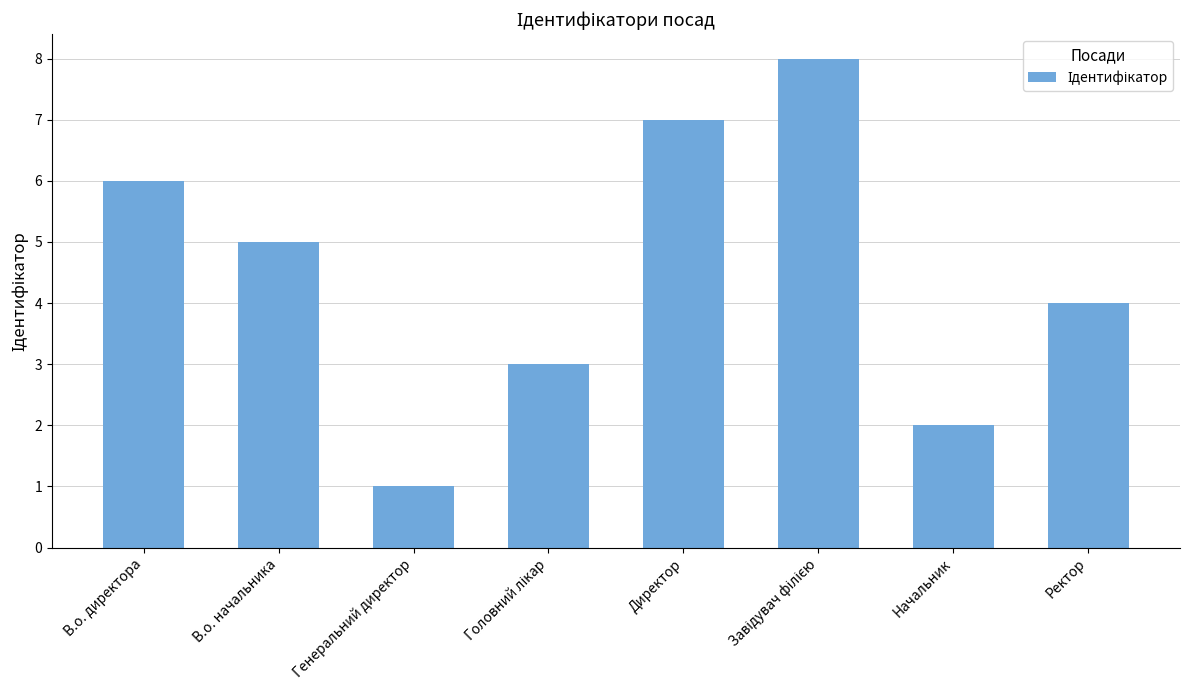

Is it true that the value at Ректор is 4?

True